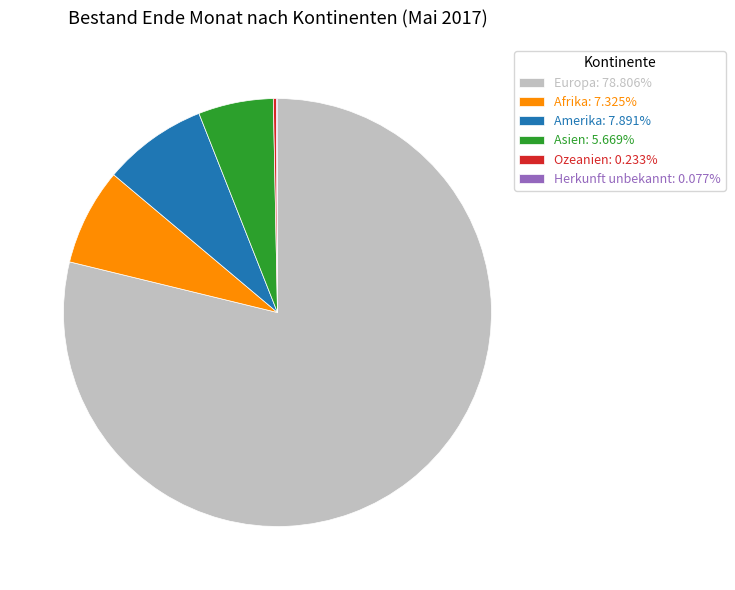

Which slice is the largest?

Europa